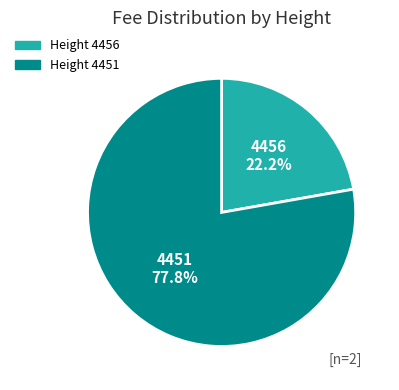

Approximately how many times larger is the value at Height 4456 compared to Height 4451?

0.3